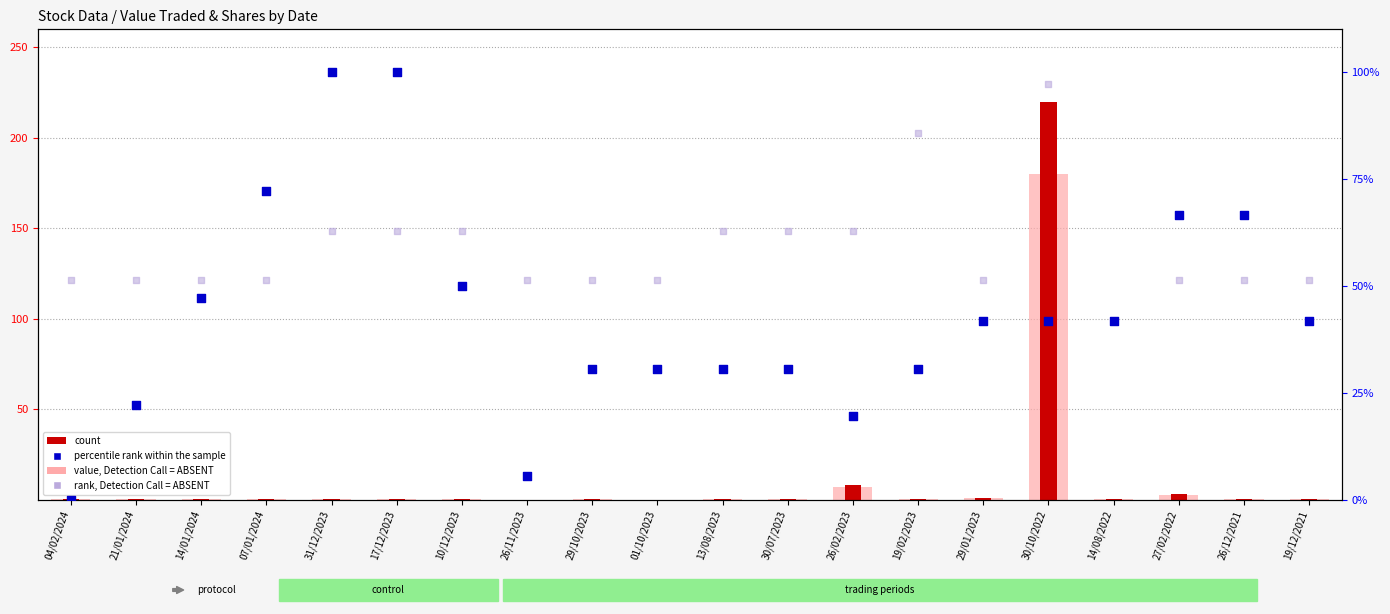

Which series contains the highest Y value?

count